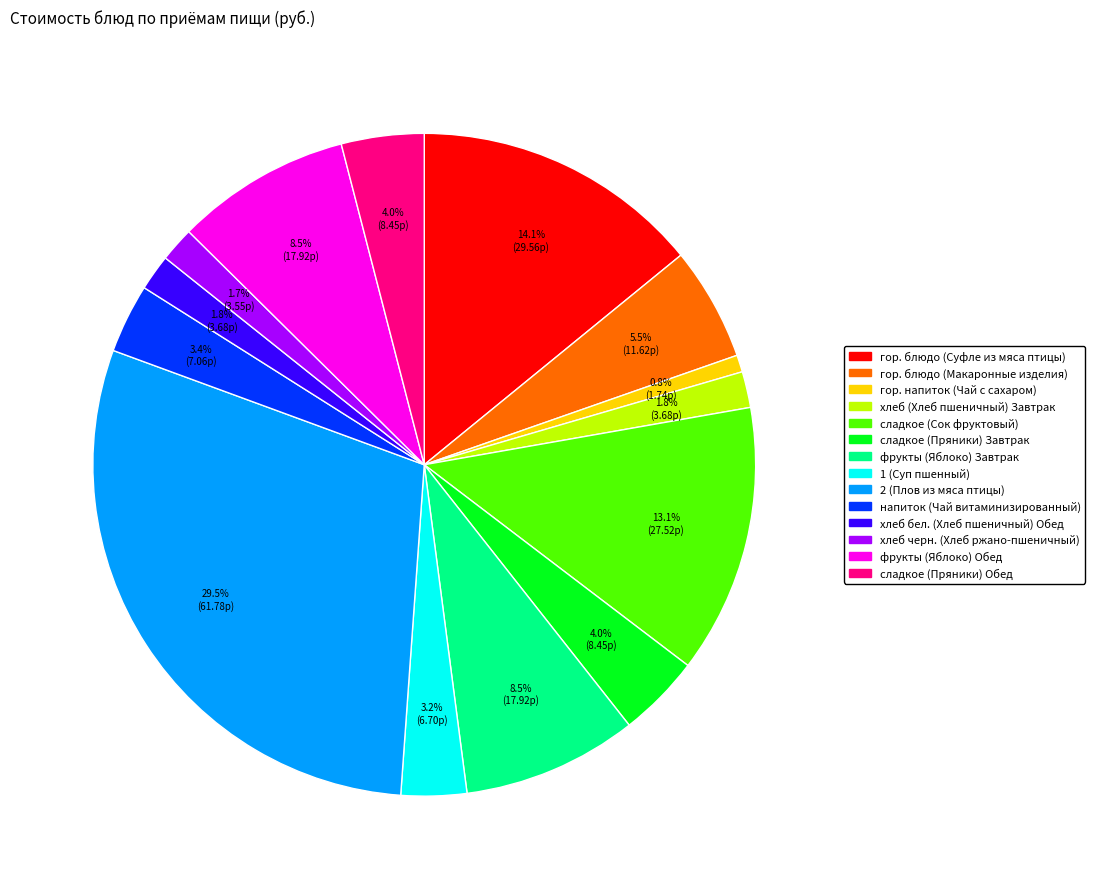

Is there any slice that represents more than half of the pie?

No